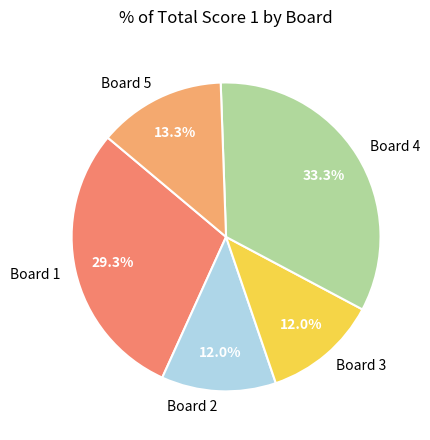

To the nearest percent, what is the difference between the Board 1 and Board 2 slice percentages?

17%